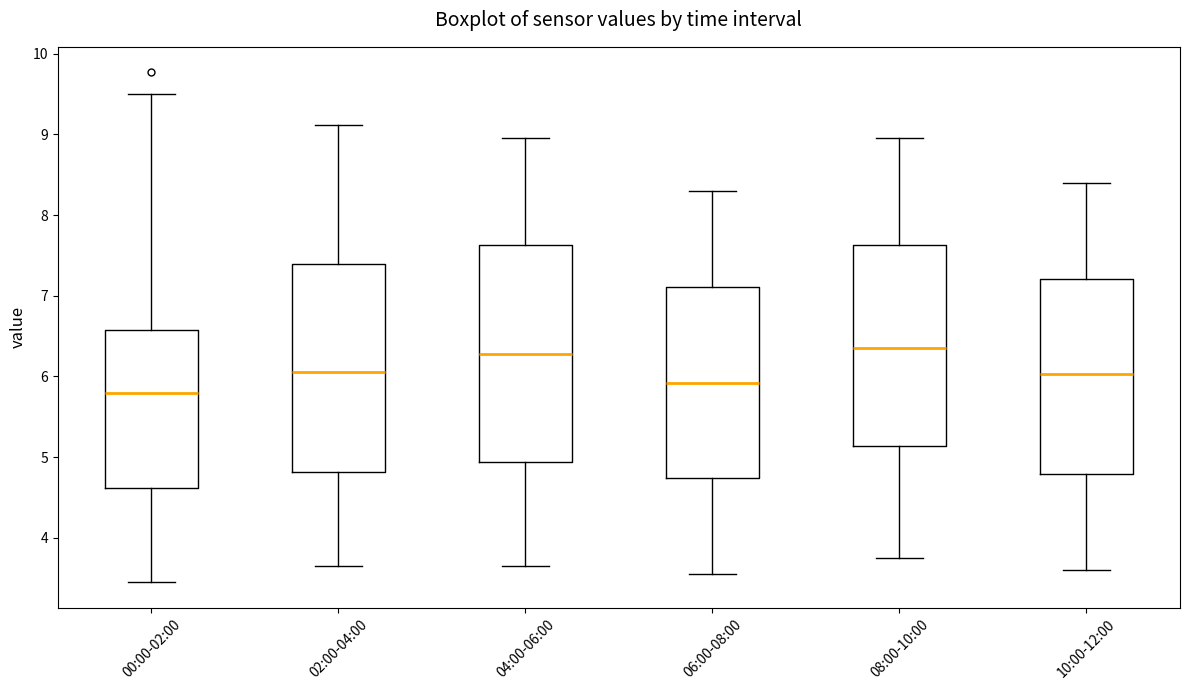

Which box's median line is the lowest?

00:00-02:00